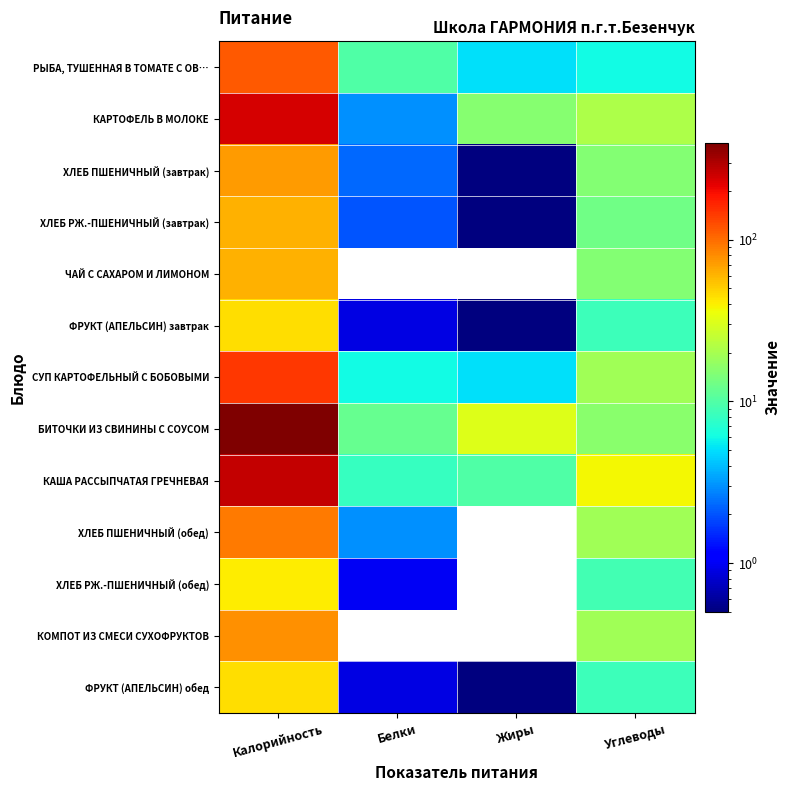

What is the sum of the СУП КАРТОФЕЛЬНЫЙ С БОБОВЫМИ values at Углеводы and Калорийность?

166.0